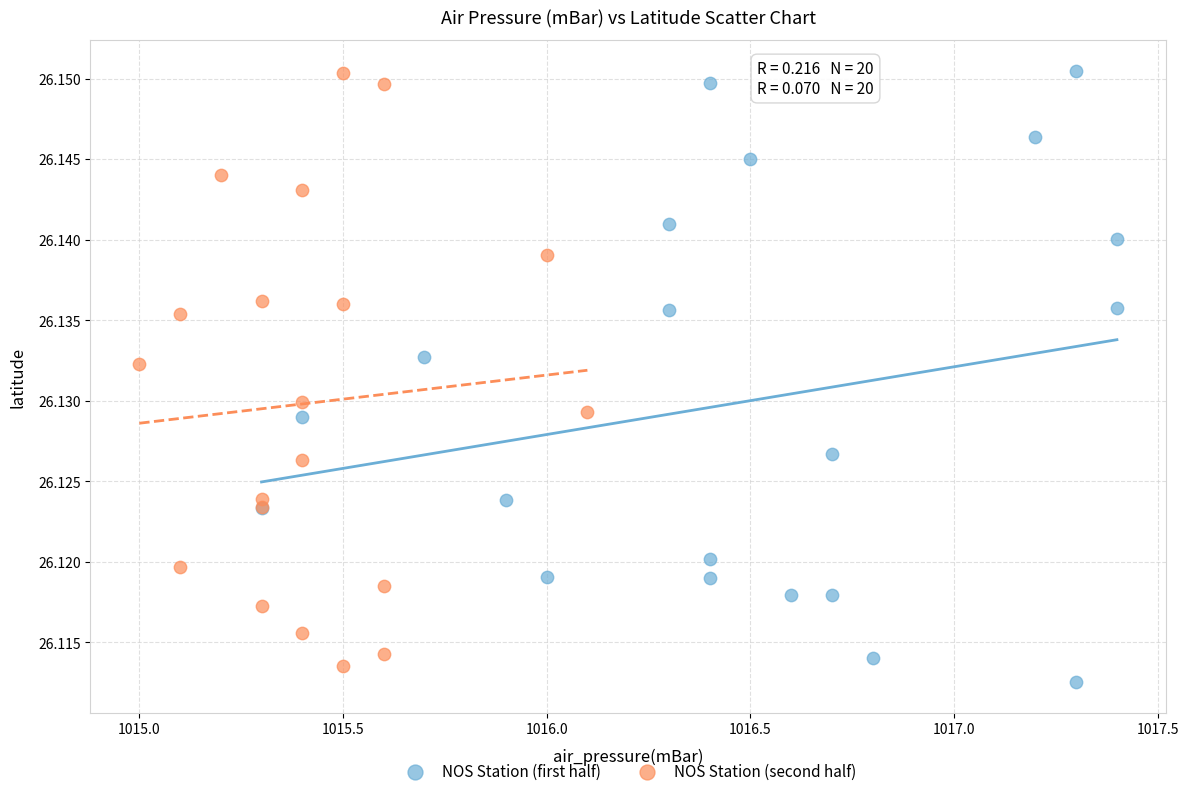

What are all the series names shown in the legend?

NOS Station (first half), NOS Station (second half)